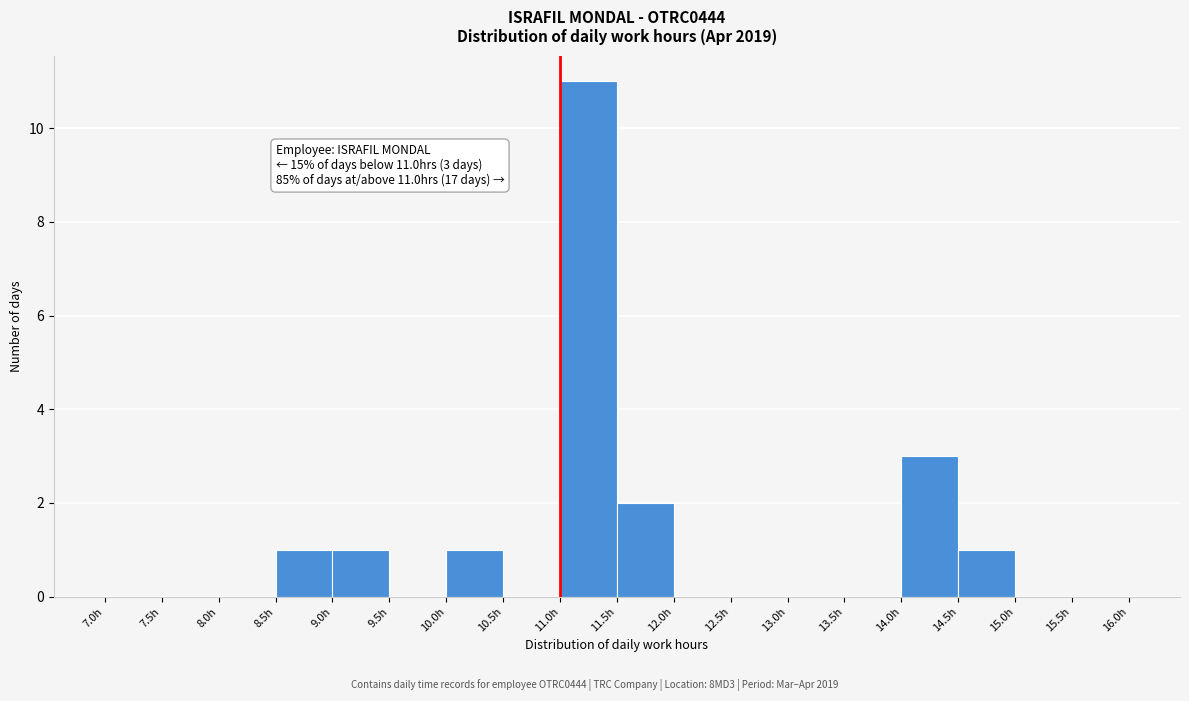

Over which range of the x-axis is the bar tallest?

11.0 to 11.5